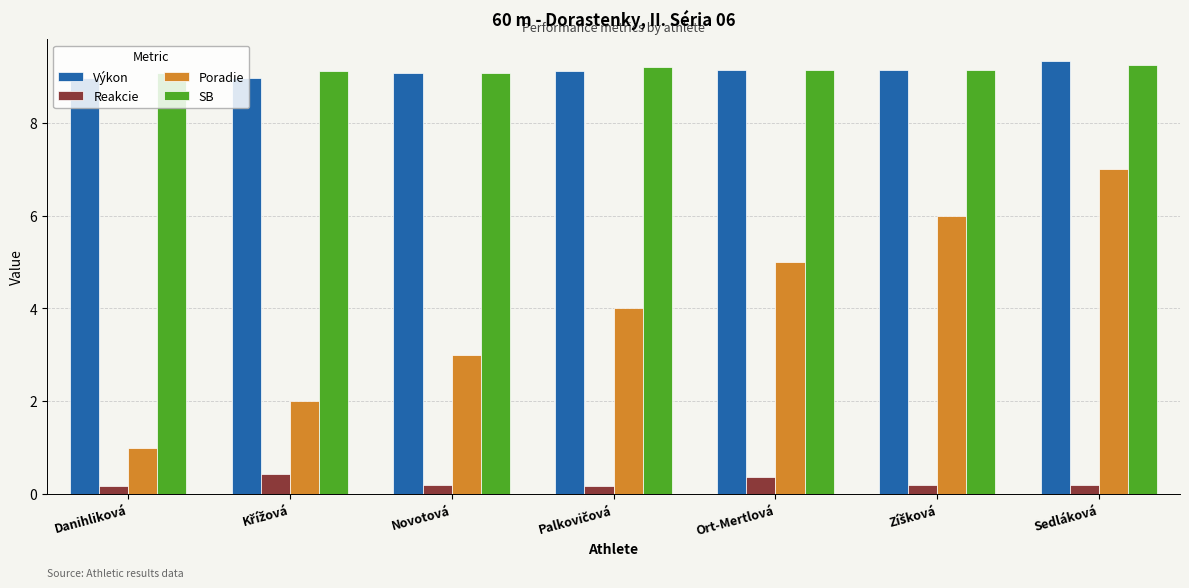

Count the number of data series in this chart.

4